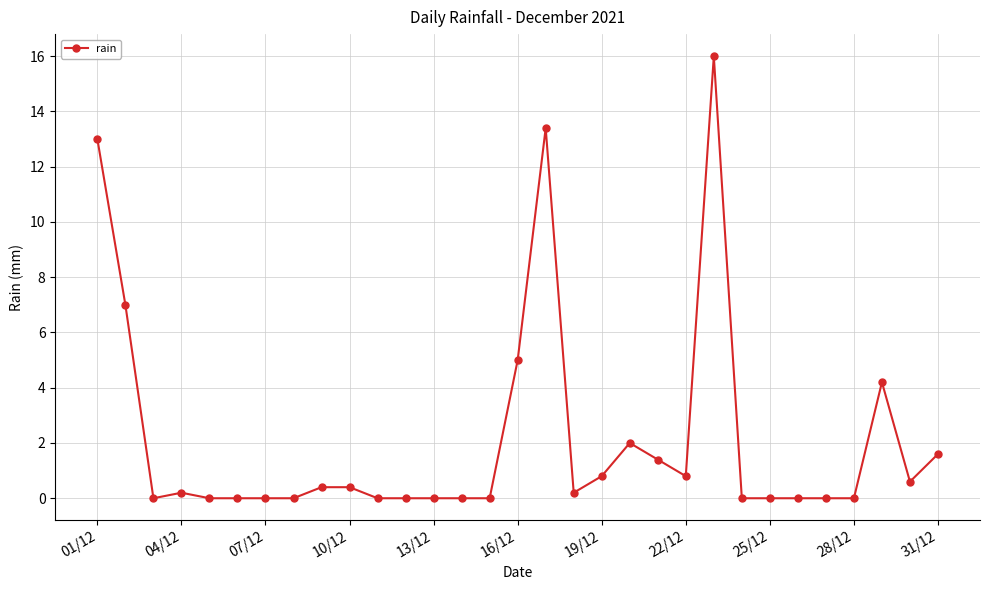

True or false: the data has more than 1 interior local peaks.

True